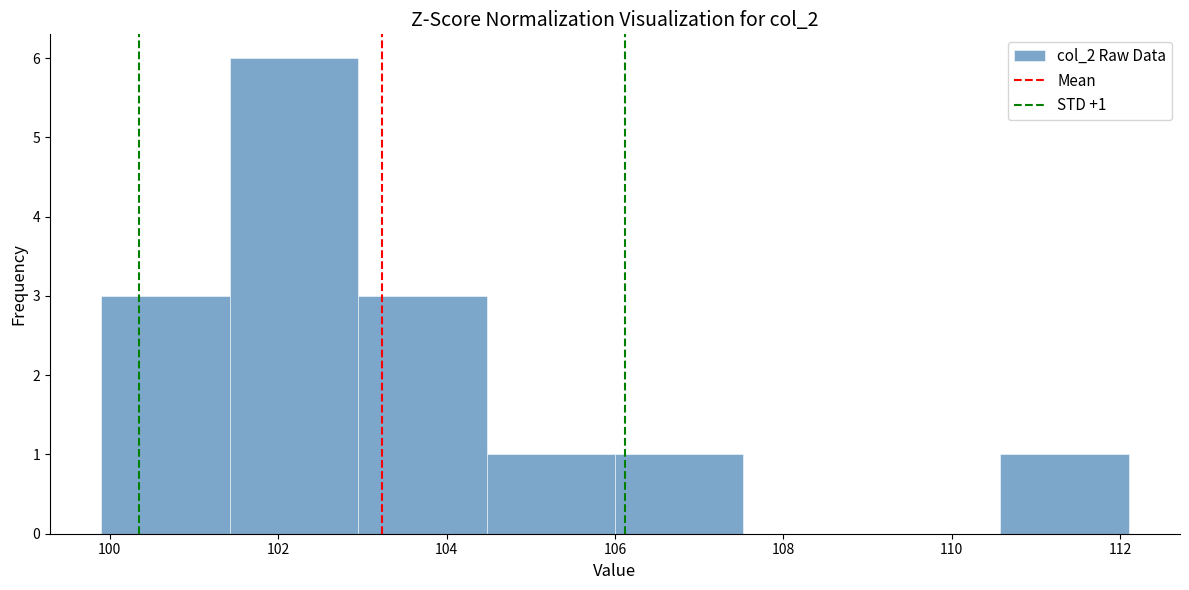

Over which range of the x-axis is the bar tallest?

101.4 to 103.0